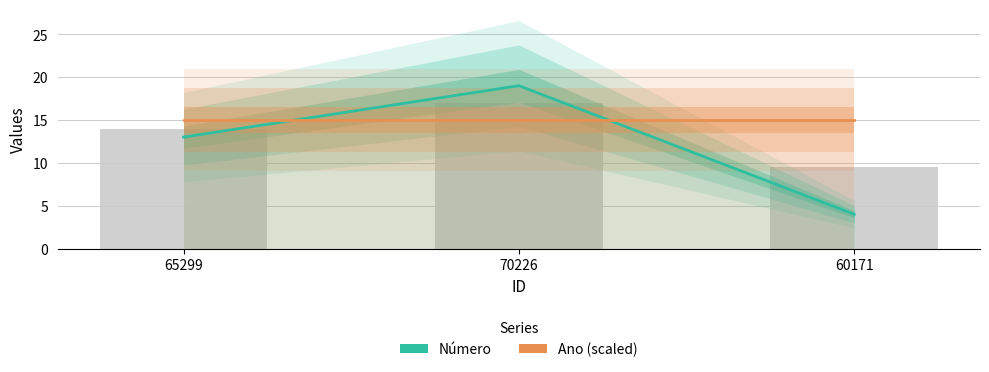

What is the label of the 1st bar from the right?

60171